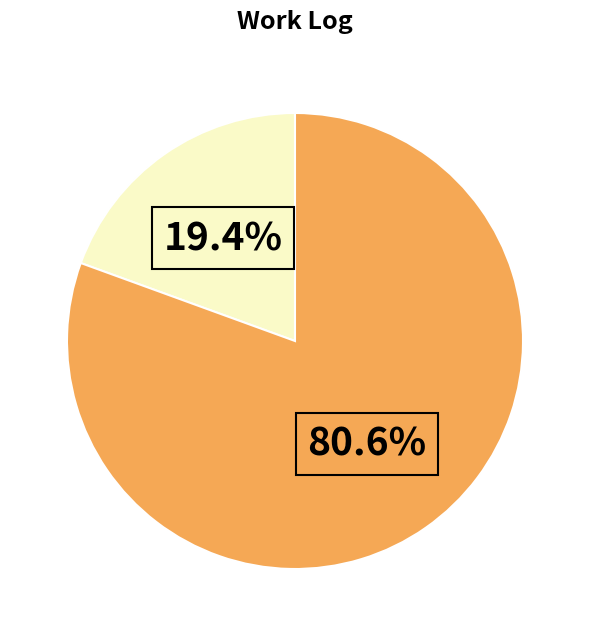

Is there a majority slice in this chart?

Yes